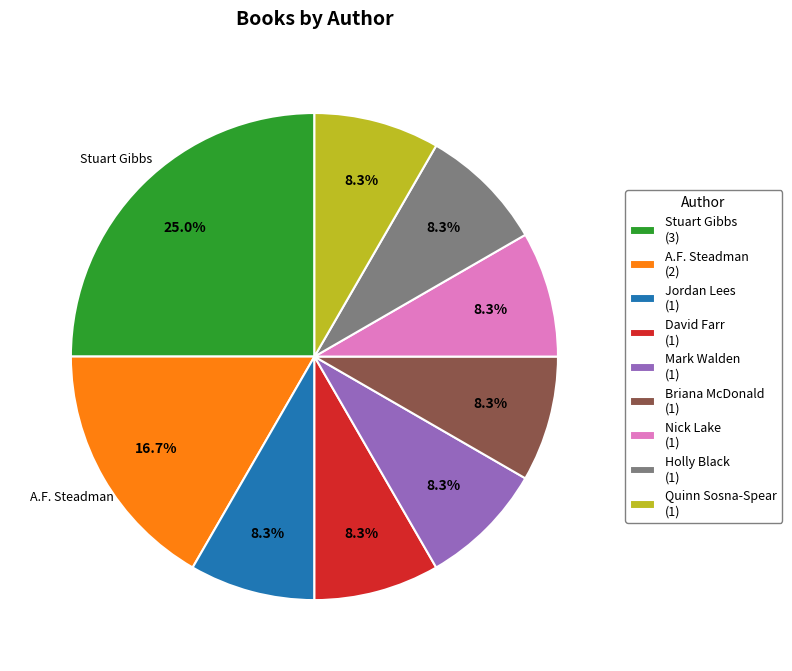

Which category has the biggest portion of the pie?

Stuart Gibbs (3)